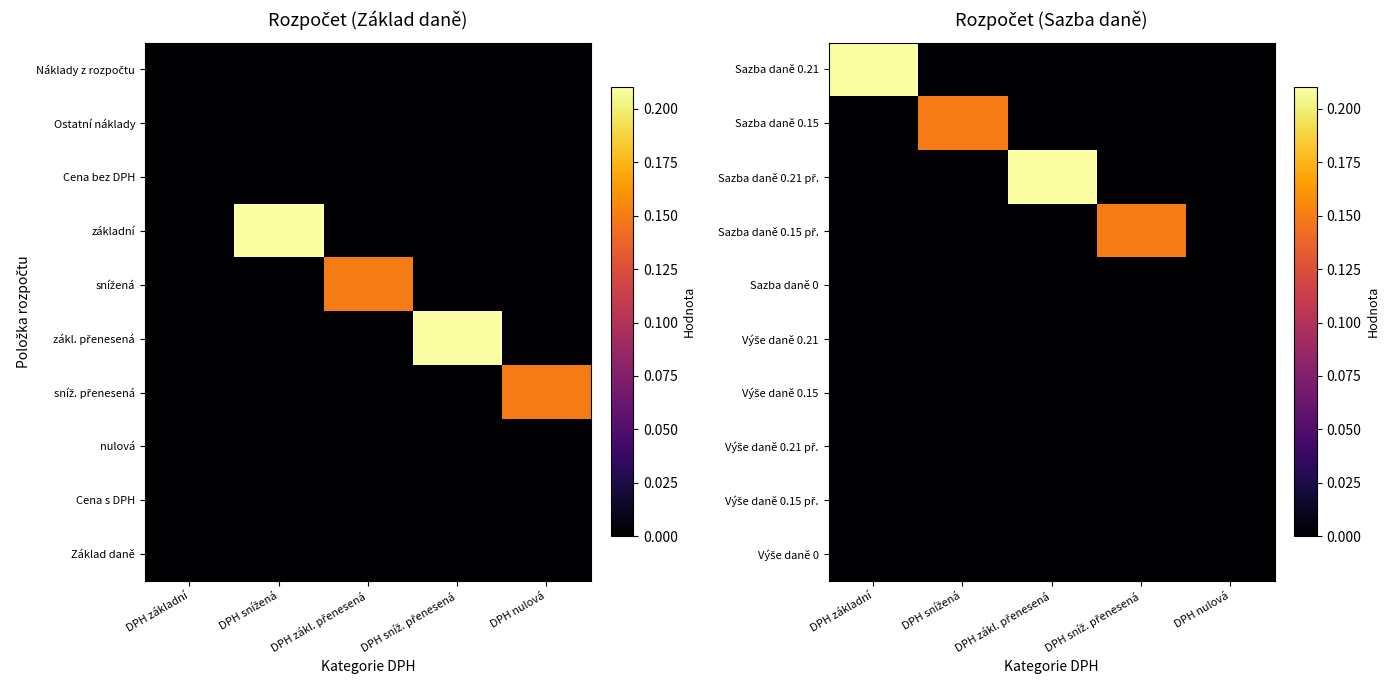

What is the difference between the highest and lowest values at DPH základní?

0.2